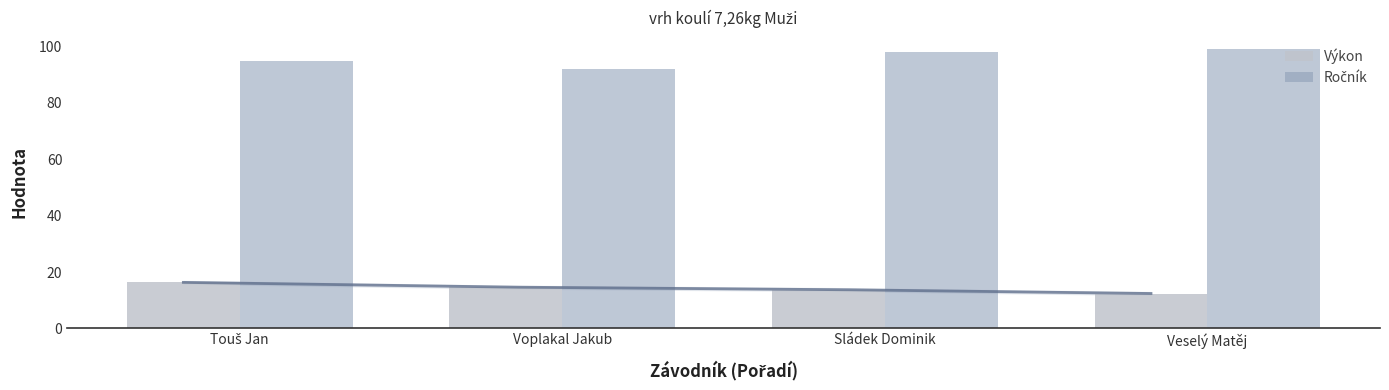

How many bars are there in each group?

2